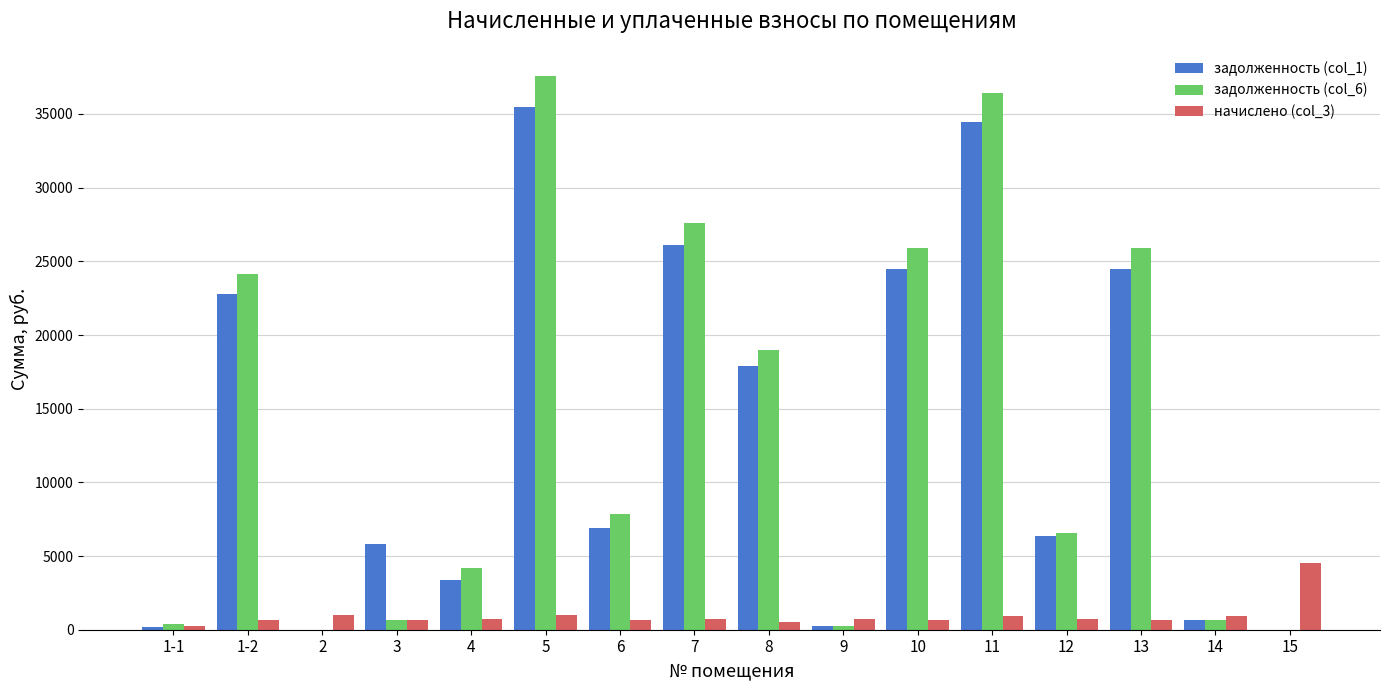

Does the chart contain stacked bars?

No